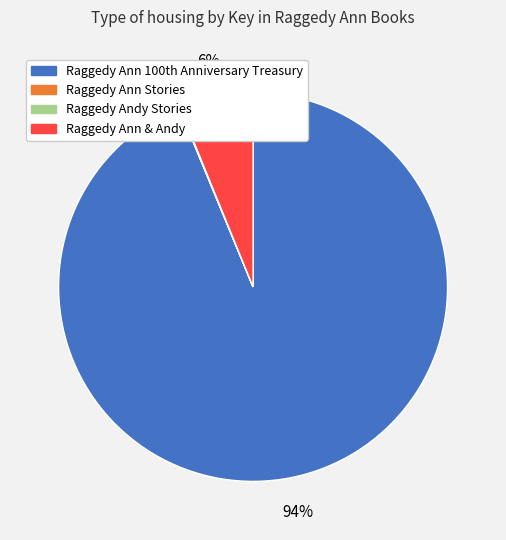

To the nearest percent, what is the difference between the largest and smallest slice percentages?

94%